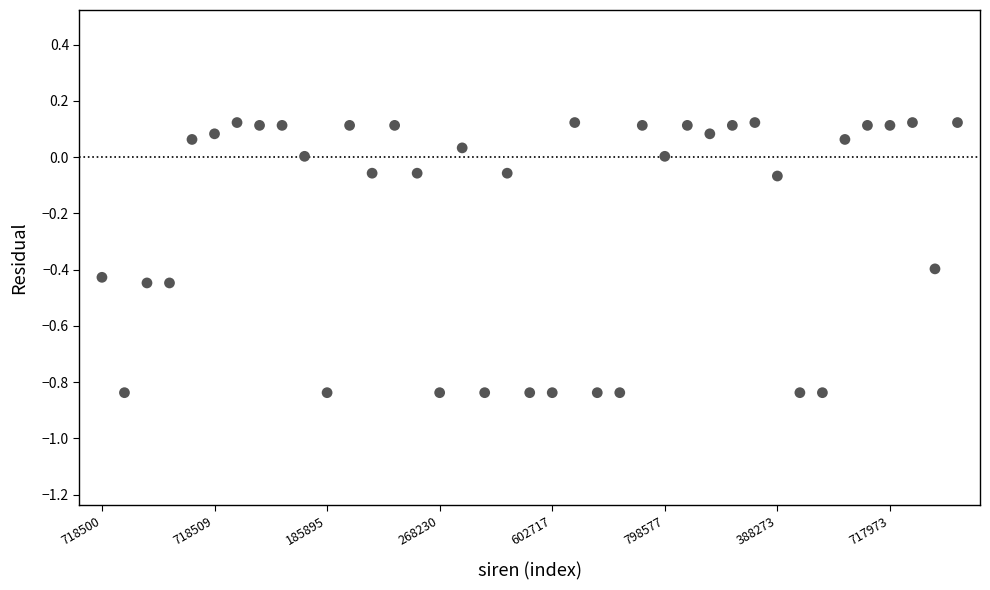

What is the range of Y values (max minus min)?

1.0